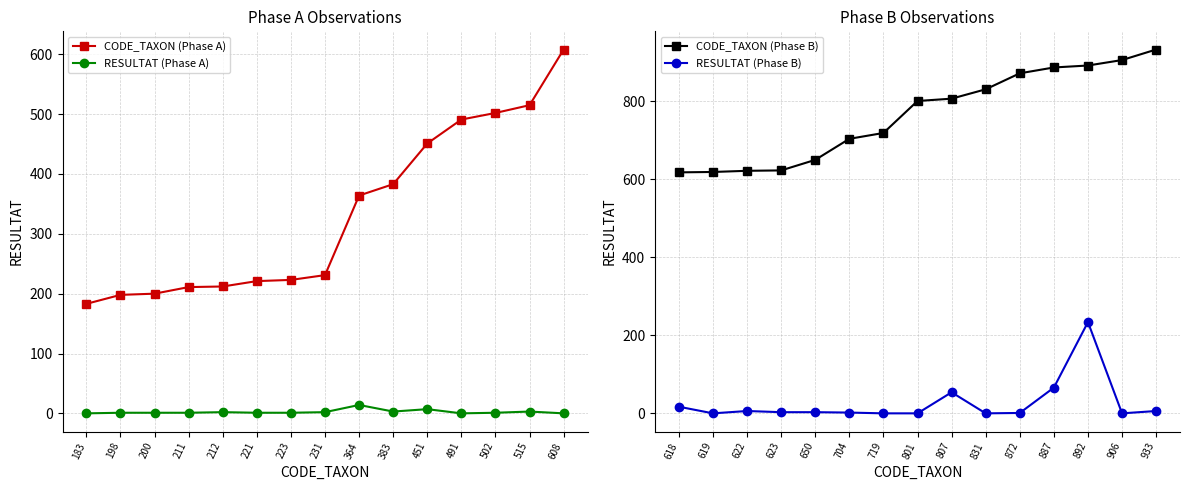

Where is CODE_TAXON (Phase A) nearest to the value 395?

383